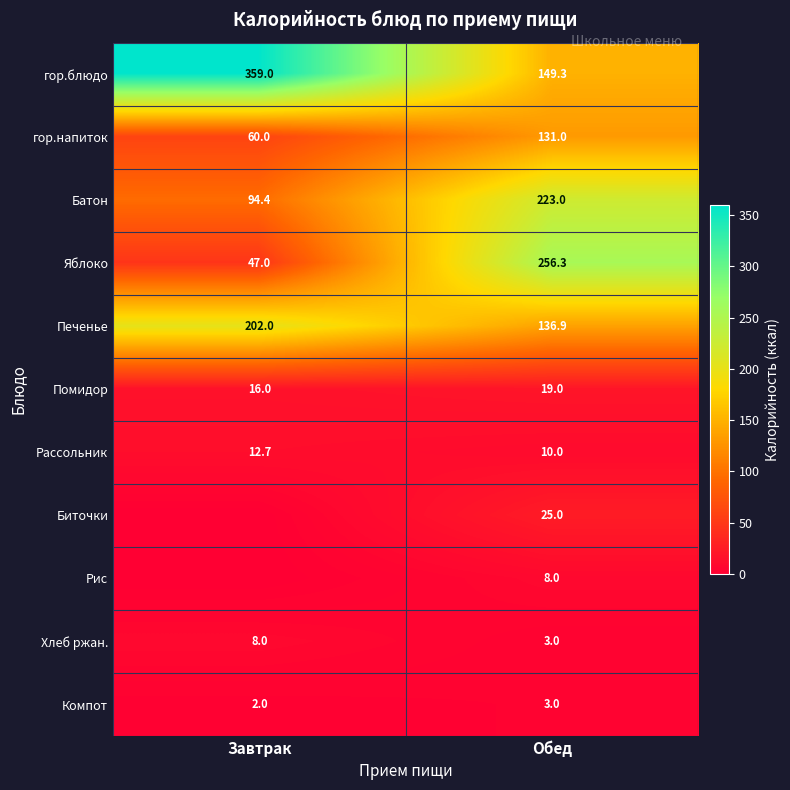

At which label does Рассольник reach its peak?

Завтрак